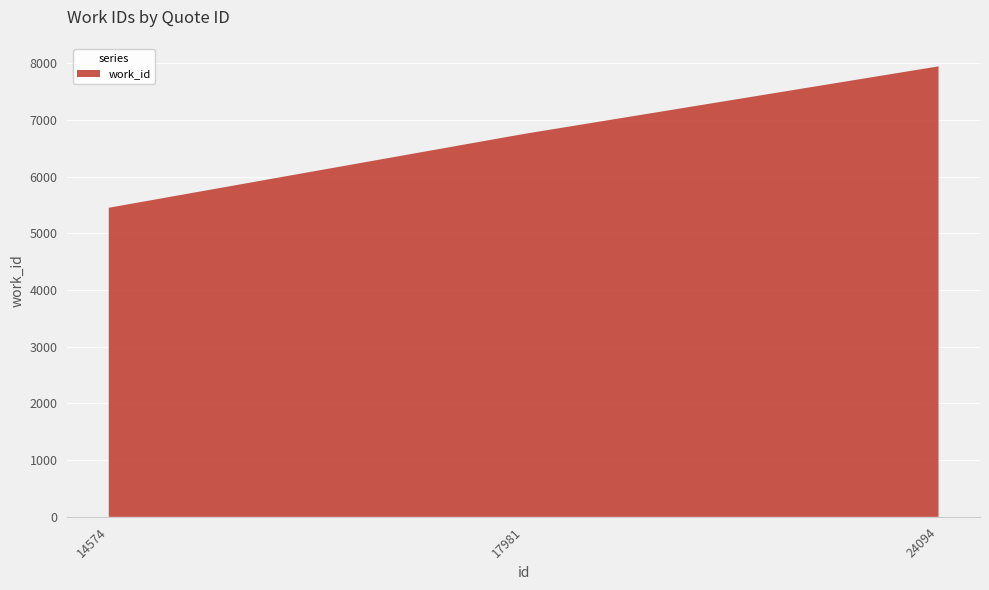

Reading left to right, transcribe all the data shown in this chart.

5452	6753	7946